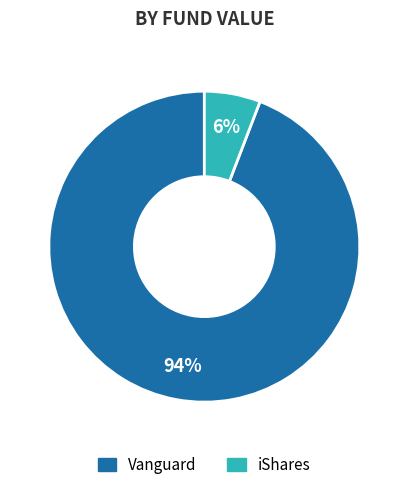

Does iShares account for over 50% of the chart?

No